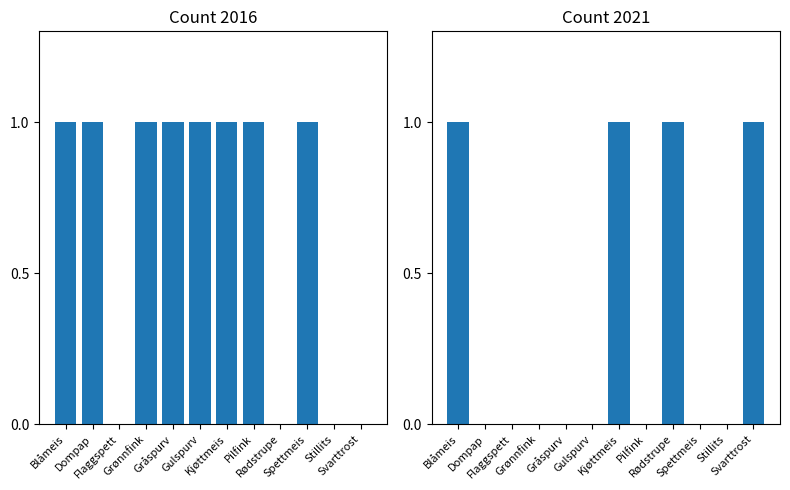

List the series in order of their peak value, highest first.

2016, 2021